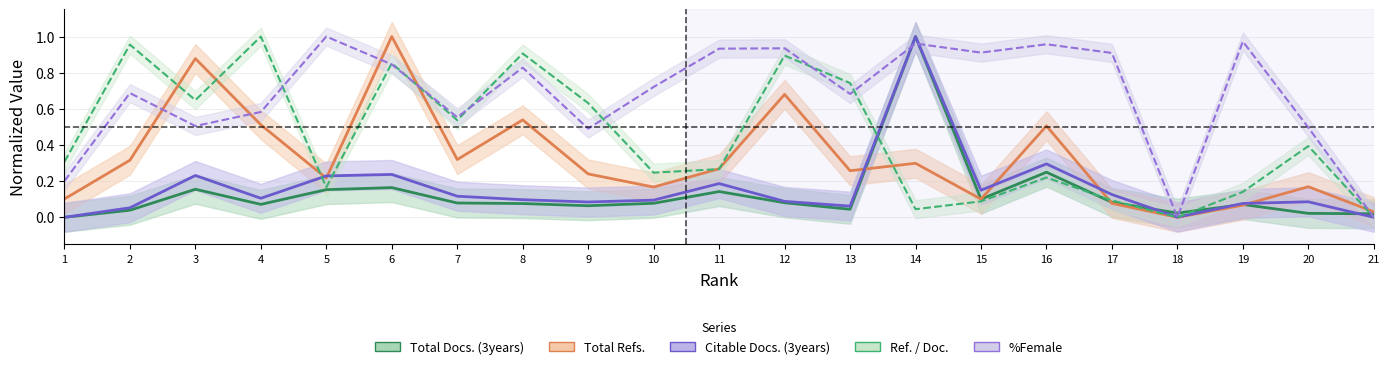

Reading left to right, list all the values displayed in this chart.

Total Docs. (3years): 1=0.0	2=0.0	3=0.2	4=0.1	5=0.2	6=0.2	7=0.1	8=0.1	9=0.1	10=0.1	11=0.1	12=0.1	13=0.0	14=1.0	15=0.1	16=0.2	17=0.1	18=0.0	19=0.1	20=0.0	21=0.0
Total Refs.: 1=0.1	2=0.3	3=0.9	4=0.5	5=0.2	6=1.0	7=0.3	8=0.5	9=0.2	10=0.2	11=0.3	12=0.7	13=0.3	14=0.3	15=0.1	16=0.5	17=0.1	18=0.0	19=0.1	20=0.2	21=0.0
Citable Docs. (3years): 1=0.0	2=0.1	3=0.2	4=0.1	5=0.2	6=0.2	7=0.1	8=0.1	9=0.1	10=0.1	11=0.2	12=0.1	13=0.1	14=1.0	15=0.2	16=0.3	17=0.1	18=0.0	19=0.1	20=0.1	21=0.0
Ref. / Doc.: 1=0.3	2=1.0	3=0.6	4=1.0	5=0.2	6=0.9	7=0.5	8=0.9	9=0.6	10=0.2	11=0.3	12=0.9	13=0.7	14=0.0	15=0.1	16=0.2	17=0.1	18=0.0	19=0.1	20=0.4	21=0.0
%Female: 1=0.2	2=0.7	3=0.5	4=0.6	5=1.0	6=0.8	7=0.6	8=0.8	9=0.5	10=0.7	11=0.9	12=0.9	13=0.7	14=1.0	15=0.9	16=1.0	17=0.9	18=0.0	19=1.0	20=0.5	21=0.0